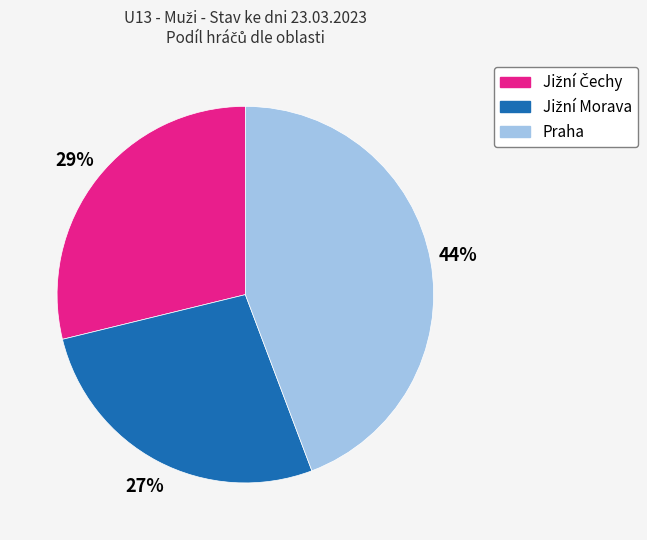

True or false: Praha accounts for 44% of the total.

True